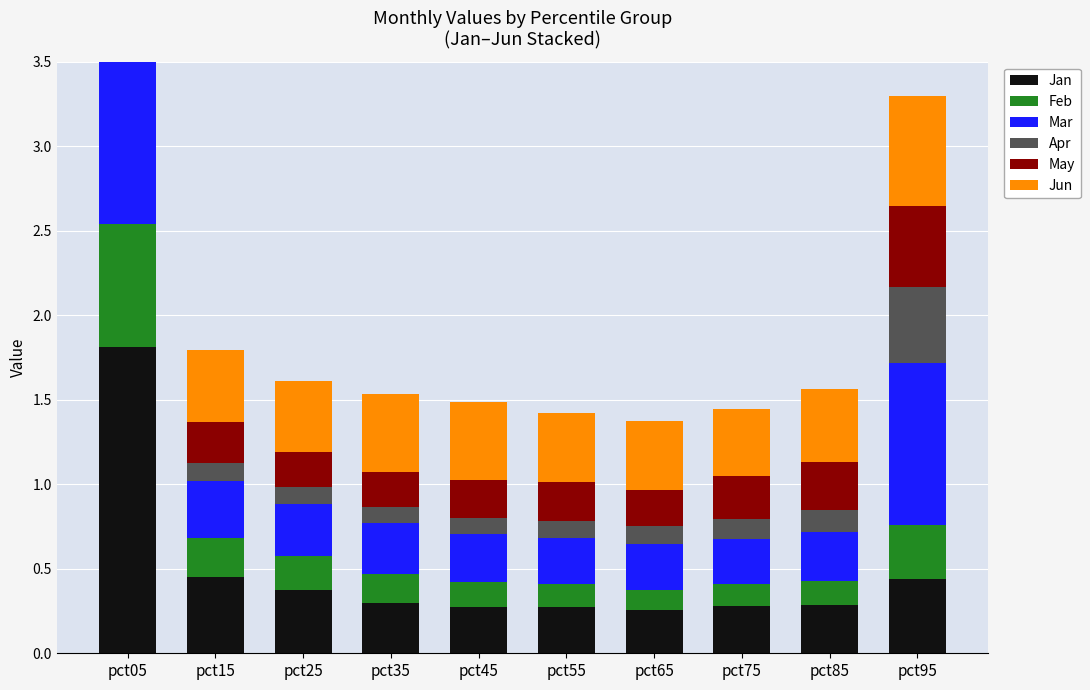

What are all the series names shown in the legend?

Jan, Feb, Mar, Apr, May, Jun